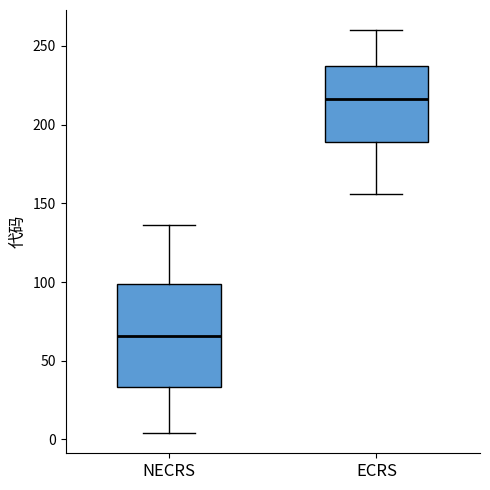

Reading left to right, transcribe this box plot: for each box, give where its median line is, the range the box spans, and where its two whiskers end, as read against the y-axis. The values are not printed on the chart, so give them approximately, as read against the axis.

NECRS: median 65, box 35 to 100, whiskers 5 to 135
ECRS: median 215, box 190 to 235, whiskers 155 to 260